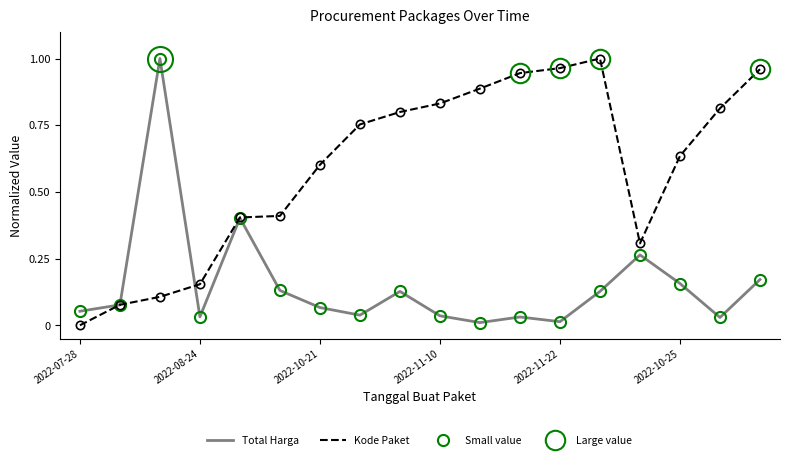

Which series has the largest total across all categories?

Kode Paket